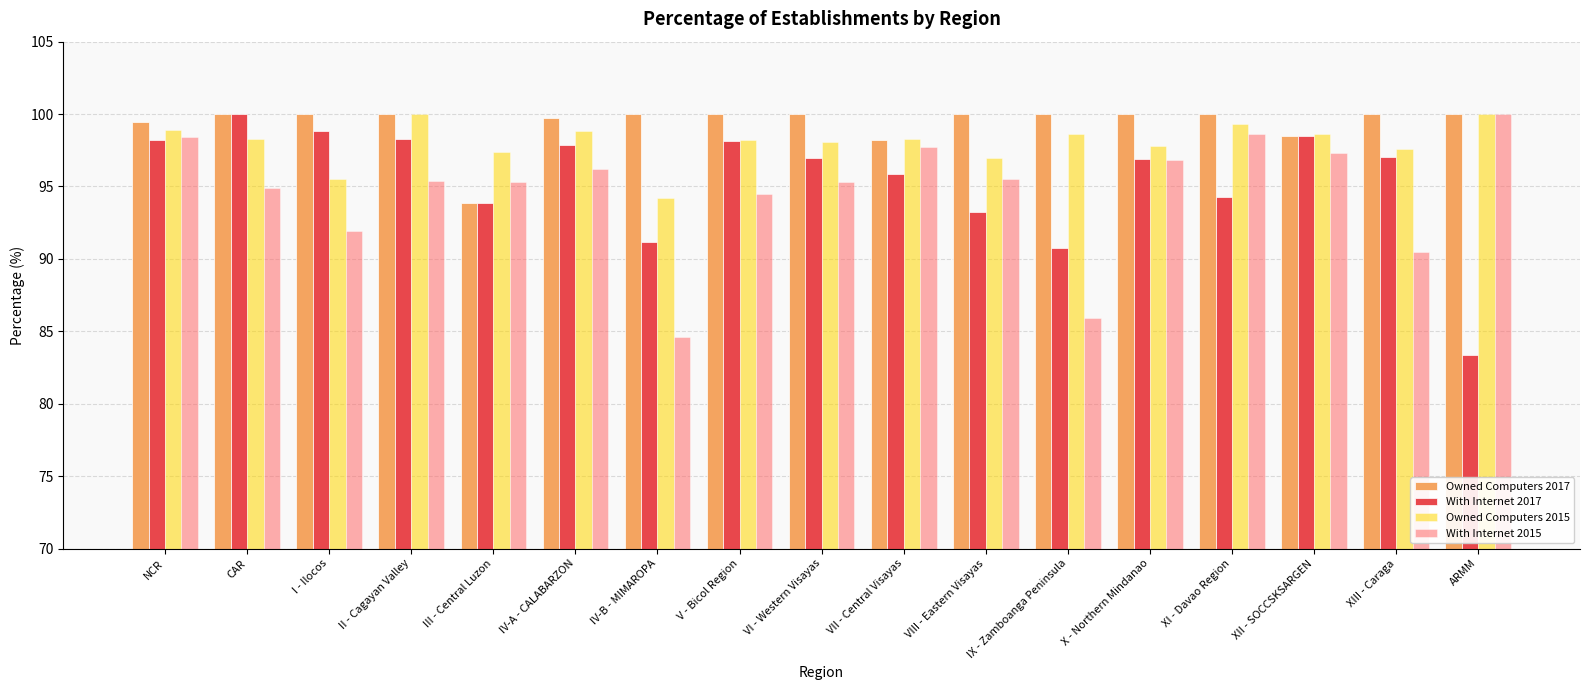

Are the bars horizontal?

No